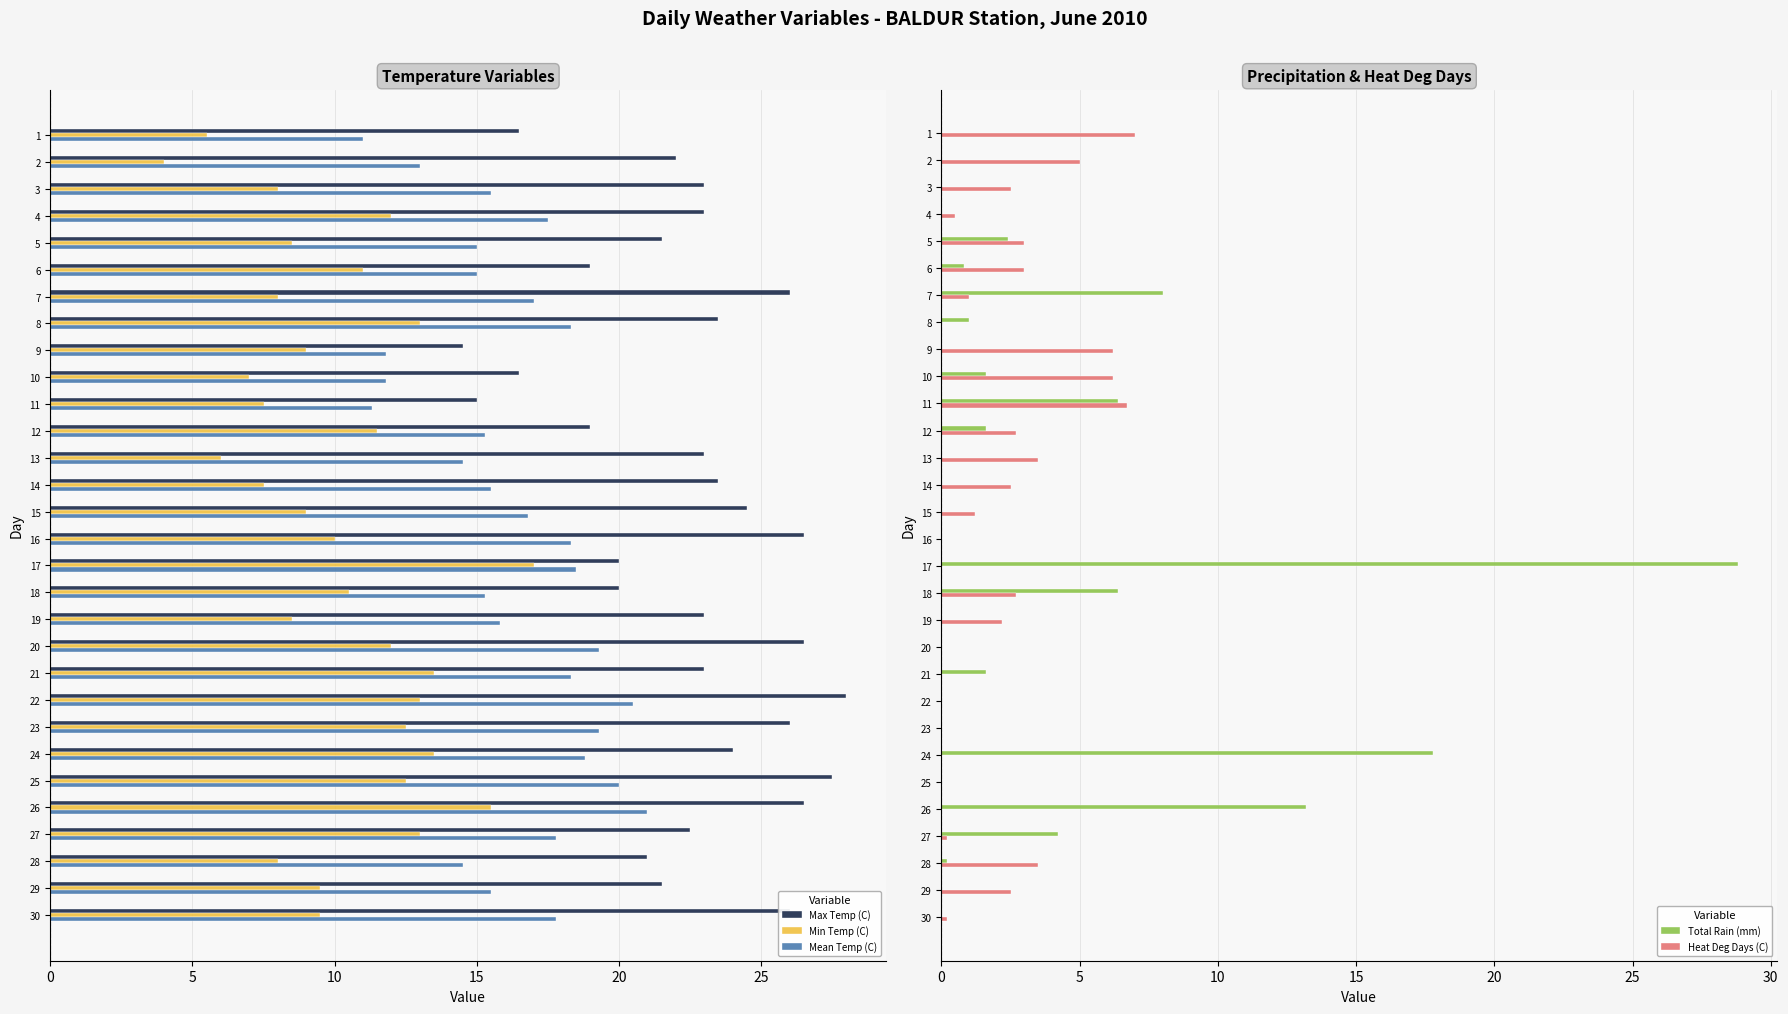

Reading right to left, what are all the values shown in this chart?

Max Temp (C): 26.0	21.5	21.0	22.5	26.5	27.5	24.0	26.0	28.0	23.0	26.5	23.0	20.0	20.0	26.5	24.5	23.5	23.0	19.0	15.0	16.5	14.5	23.5	26.0	19.0	21.5	23.0	23.0	22.0	16.5
Min Temp (C): 9.5	9.5	8.0	13.0	15.5	12.5	13.5	12.5	13.0	13.5	12.0	8.5	10.5	17.0	10.0	9.0	7.5	6.0	11.5	7.5	7.0	9.0	13.0	8.0	11.0	8.5	12.0	8.0	4.0	5.5
Mean Temp (C): 17.8	15.5	14.5	17.8	21.0	20.0	18.8	19.3	20.5	18.3	19.3	15.8	15.3	18.5	18.3	16.8	15.5	14.5	15.3	11.3	11.8	11.8	18.3	17.0	15.0	15.0	17.5	15.5	13.0	11.0
Total Rain (mm): 0.0	0.0	0.2	4.2	13.2	0.0	17.8	0.0	0.0	1.6	0.0	0.0	6.4	28.8	0.0	0.0	0.0	0.0	1.6	6.4	1.6	0.0	1.0	8.0	0.8	2.4	0.0	0.0	0.0	0.0
Heat Deg Days (C): 0.2	2.5	3.5	0.2	0.0	0.0	0.0	0.0	0.0	0.0	0.0	2.2	2.7	0.0	0.0	1.2	2.5	3.5	2.7	6.7	6.2	6.2	0.0	1.0	3.0	3.0	0.5	2.5	5.0	7.0